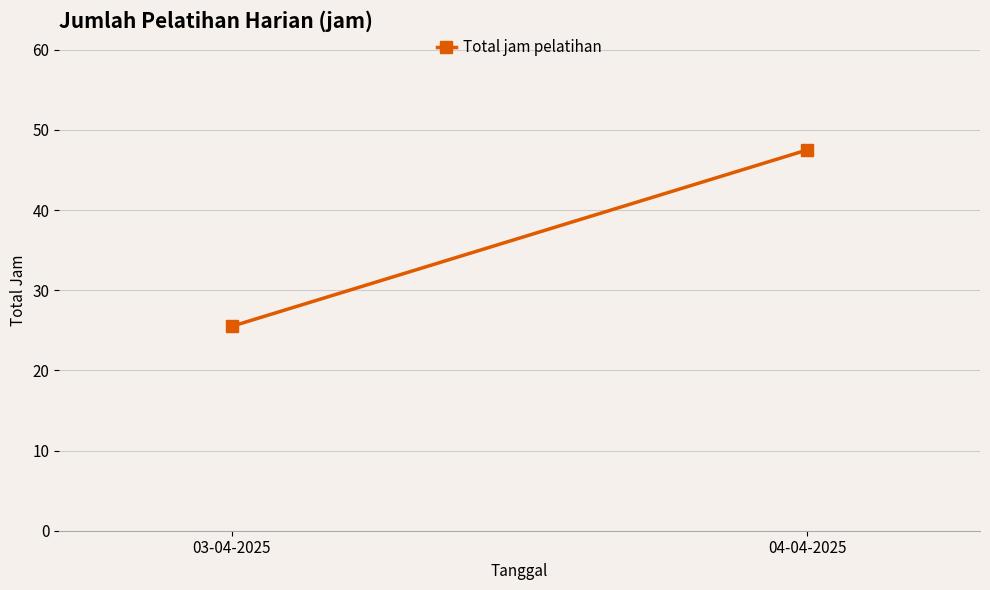

What is the ratio of the value at 04-04-2025 to the value at 03-04-2025?

1.9